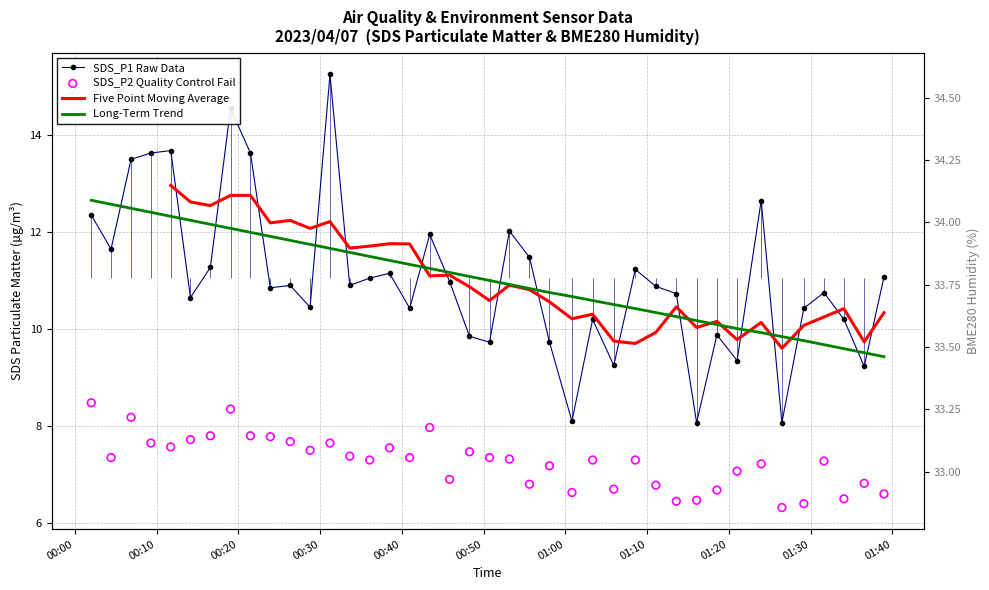

At how many categories does at least one series exceed 9?

40